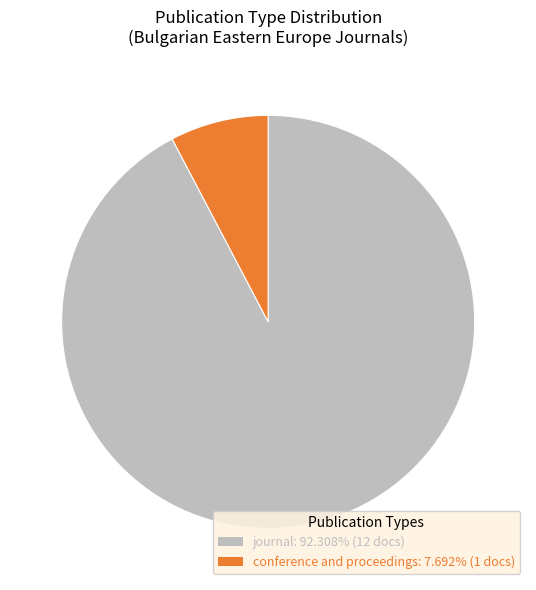

Is the sum of conference and proceedings and journal greater than half?

Yes